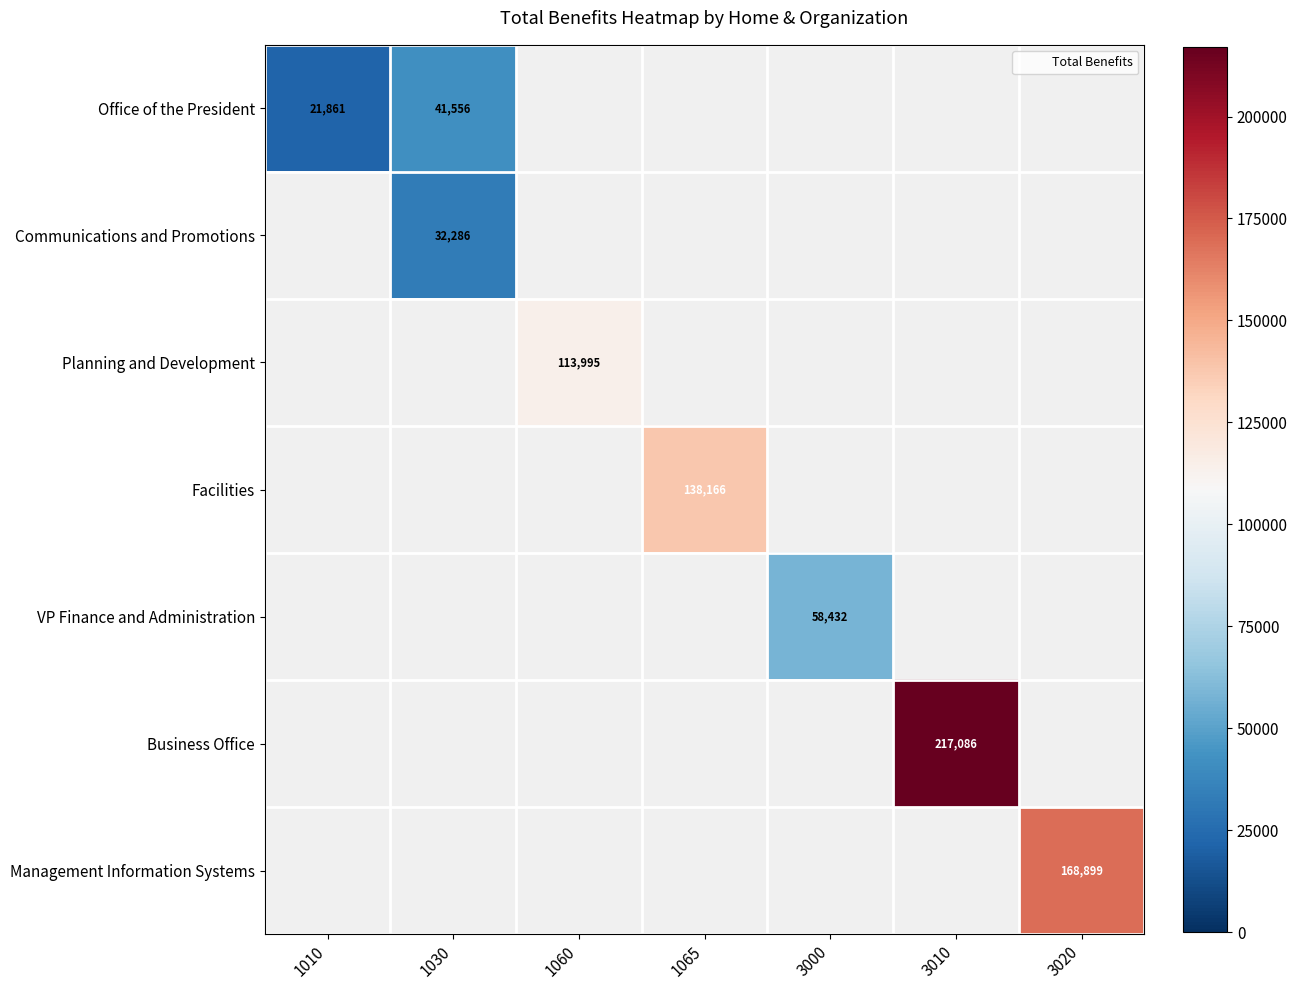

At 1065, list the series in order from largest to smallest.

Office of the President, Communications and Promotions, Planning and Development, Facilities, VP Finance and Administration, Business Office, Management Information Systems